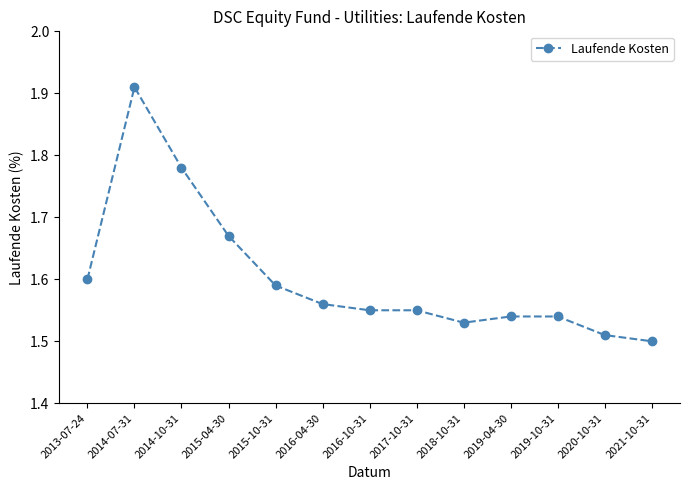

True or false: the data shows 1.0 at 2015-04-30.

False